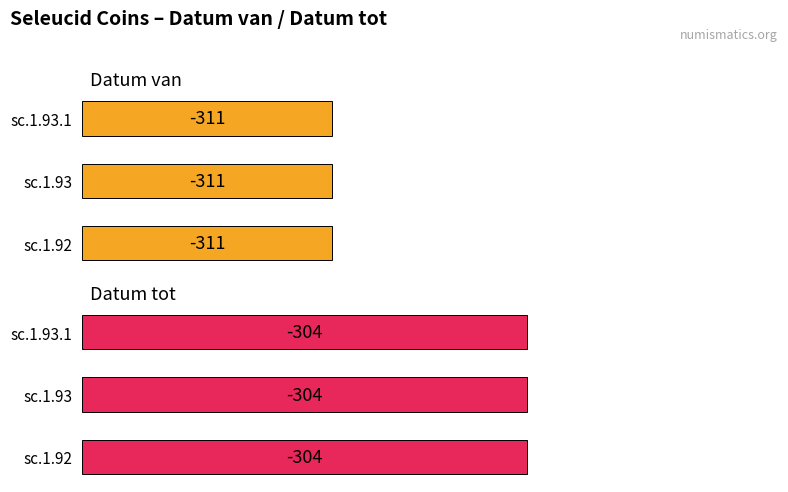

Is it true that Datum tot equals -304 at sc.1.93.1?

True